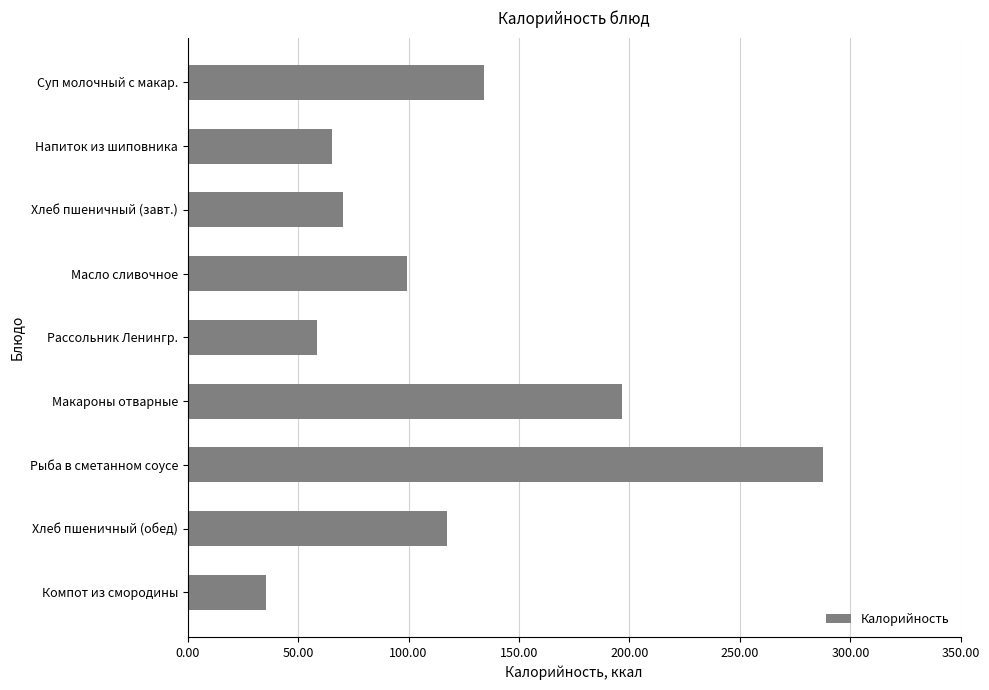

What is the label of the 9th bar from the bottom?

Суп молочный с макар.